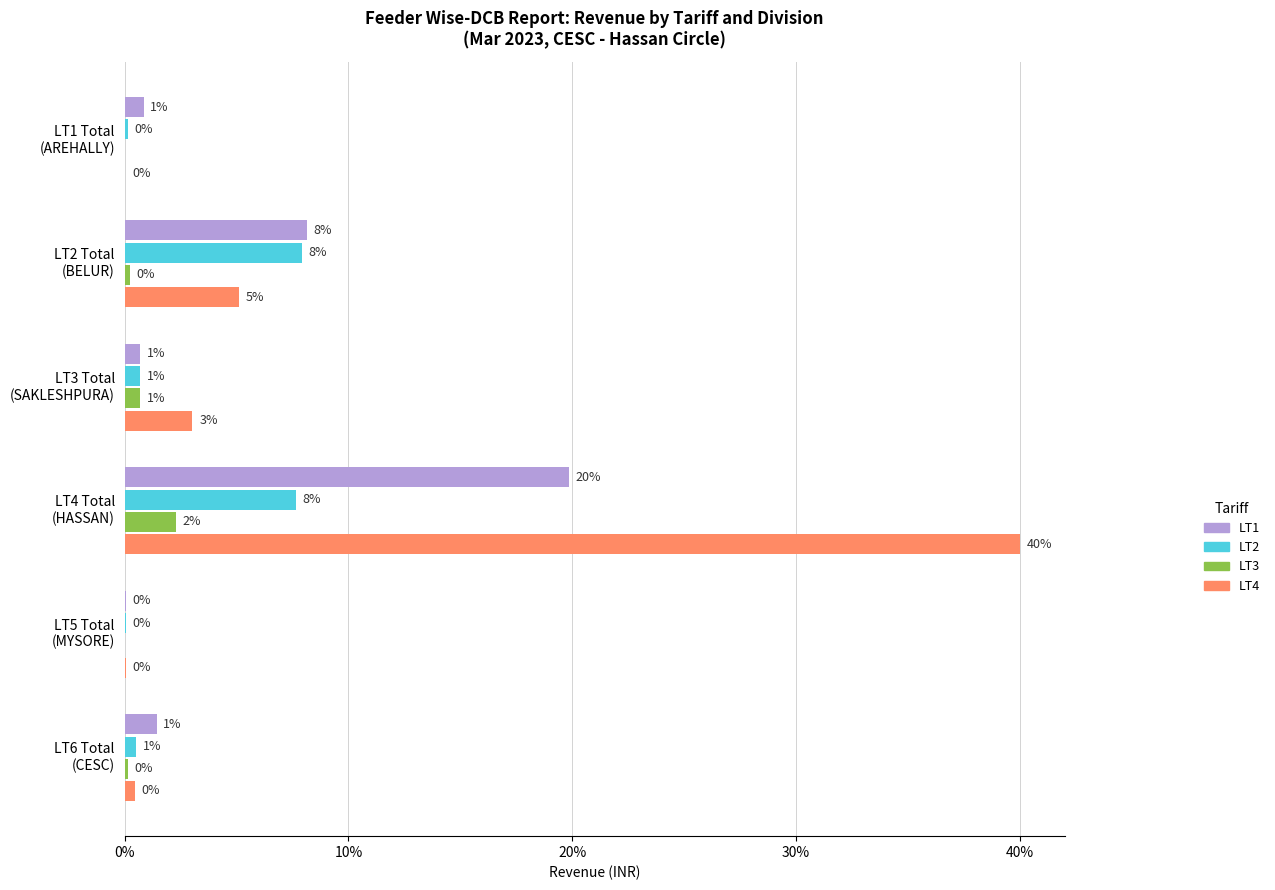

What are all the series names shown in the legend?

LT1, LT2, LT3, LT4